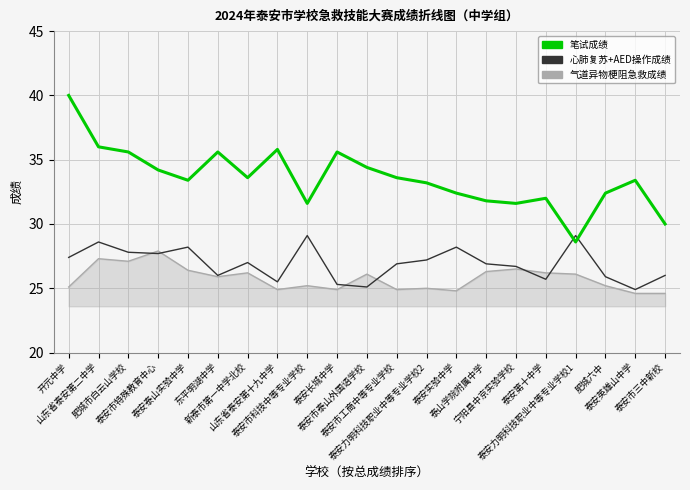

True or false: 气道异物梗阻急救成绩 and 笔试成绩 cross at least once.

False